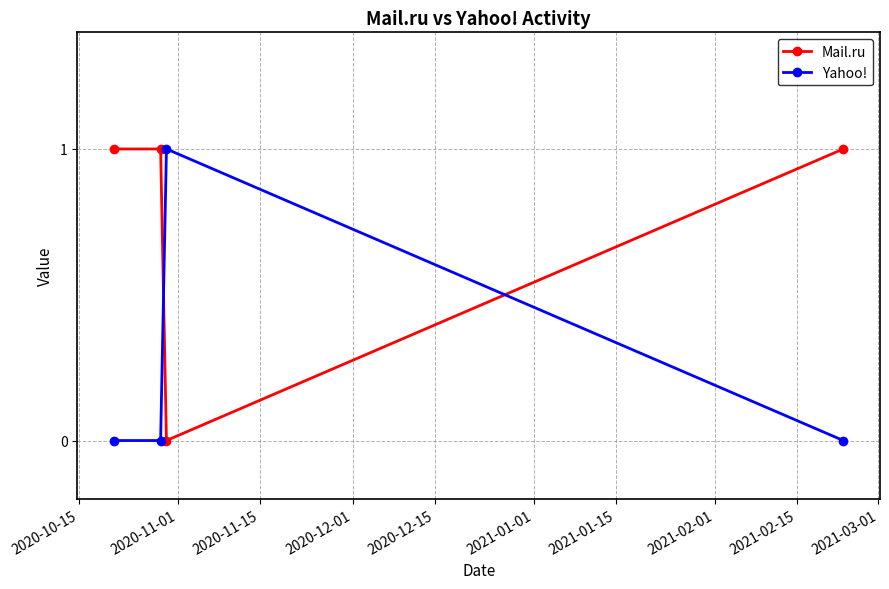

Reading left to right, list all the values displayed in this chart.

Mail.ru: 1	1	0	1
Yahoo!: 0	0	1	0